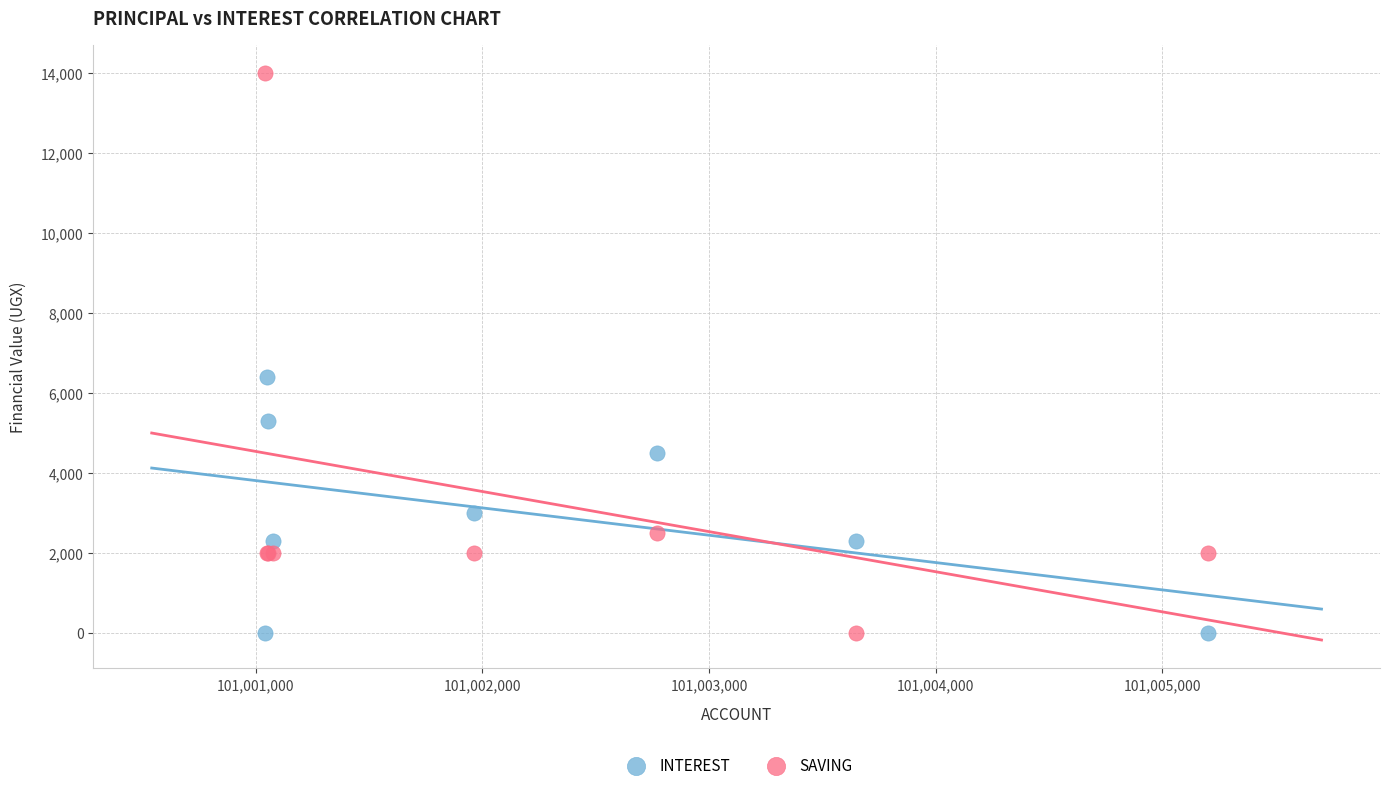

Which series reaches the maximum Y coordinate?

SAVING